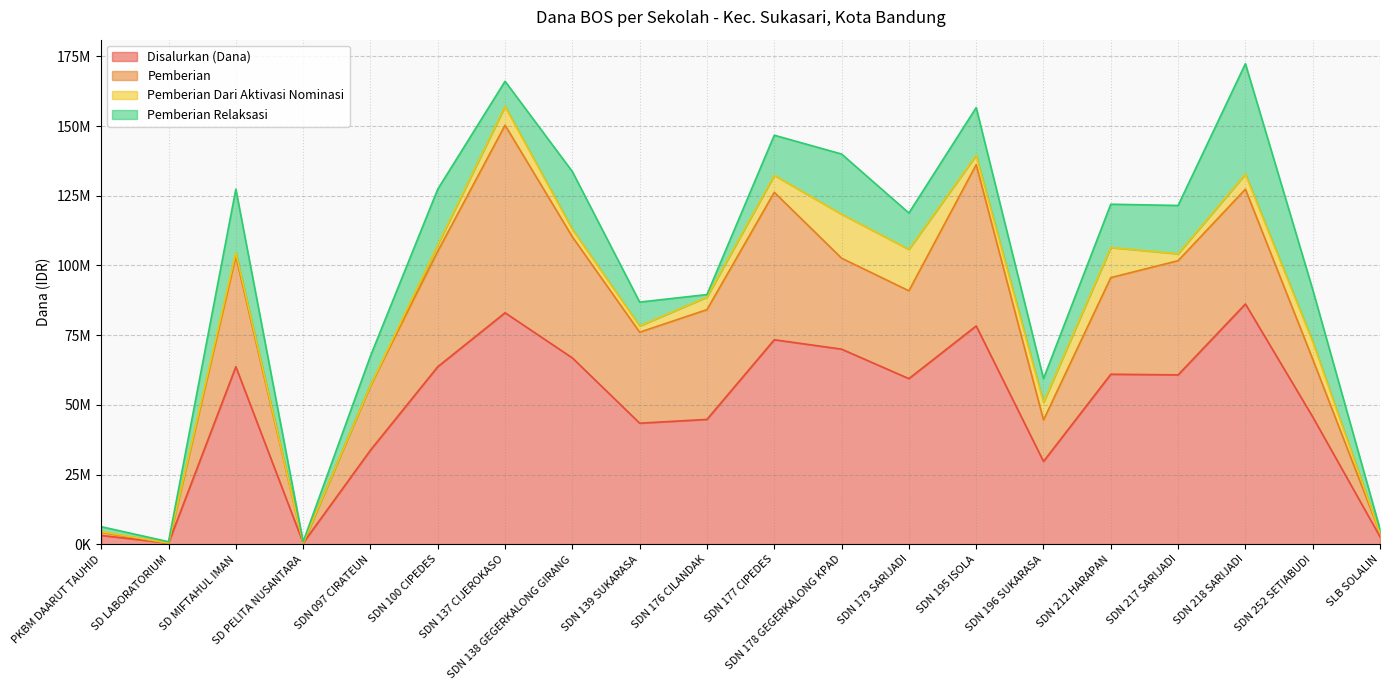

What is the maximum value shown in the chart?

86175000